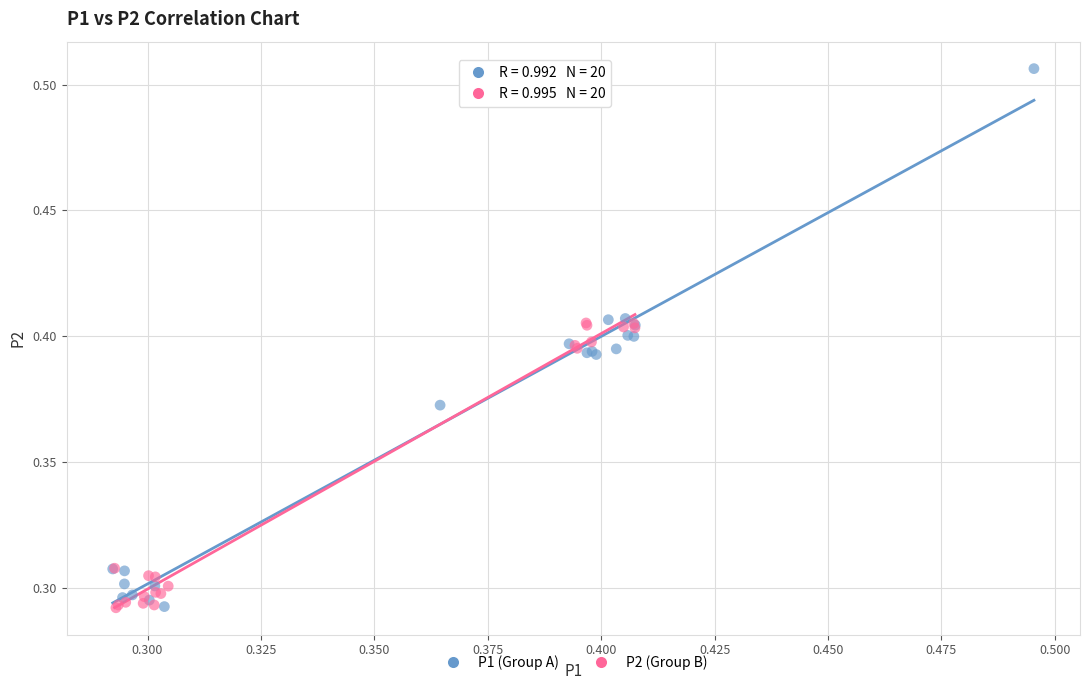

Which series contains the highest Y value?

P1 (Group A)